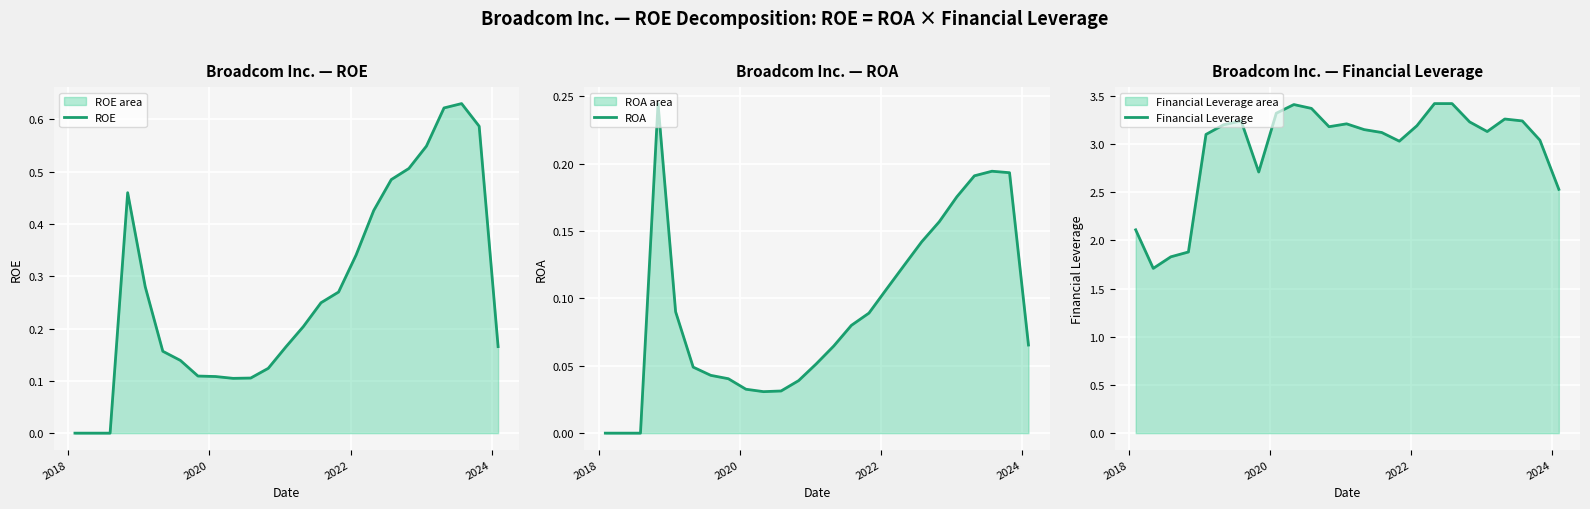

List the series in order of their peak value, lowest first.

ROA, ROE, Financial Leverage